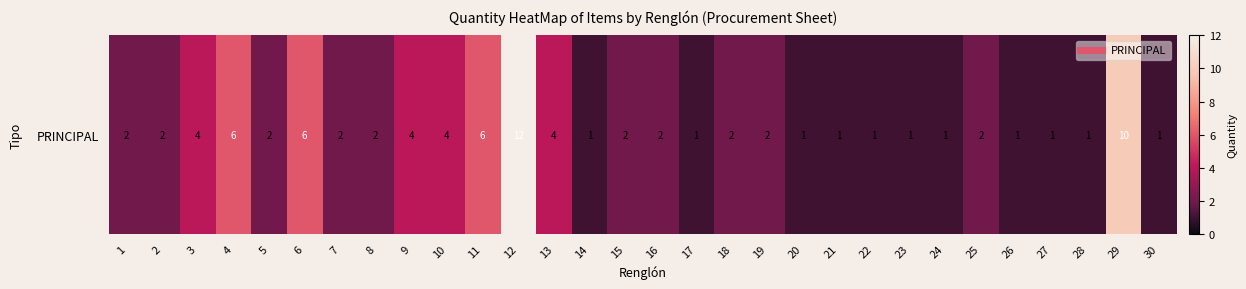

Which label corresponds to the smallest value in the chart?

14